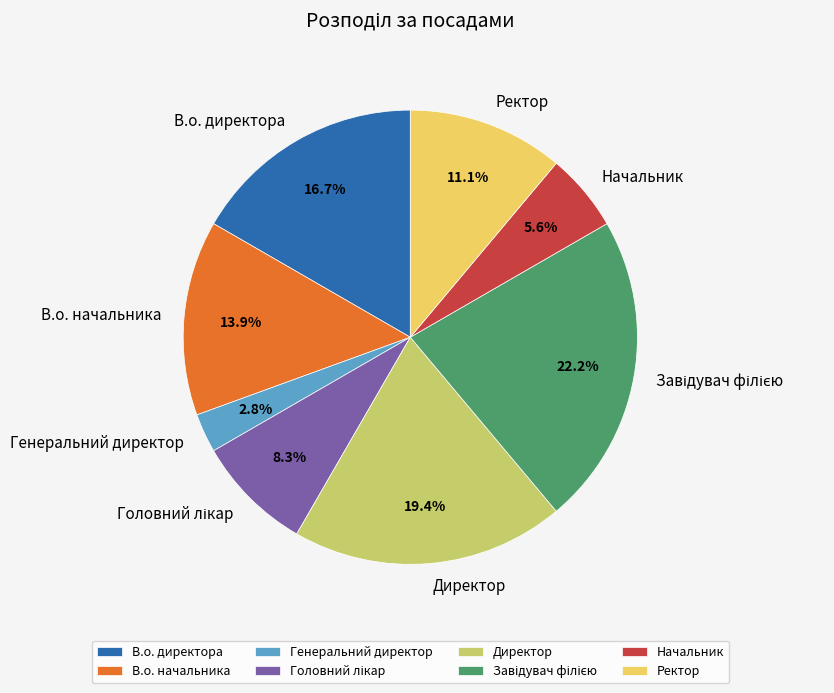

What is the smallest slice in the pie chart?

Генеральний директор